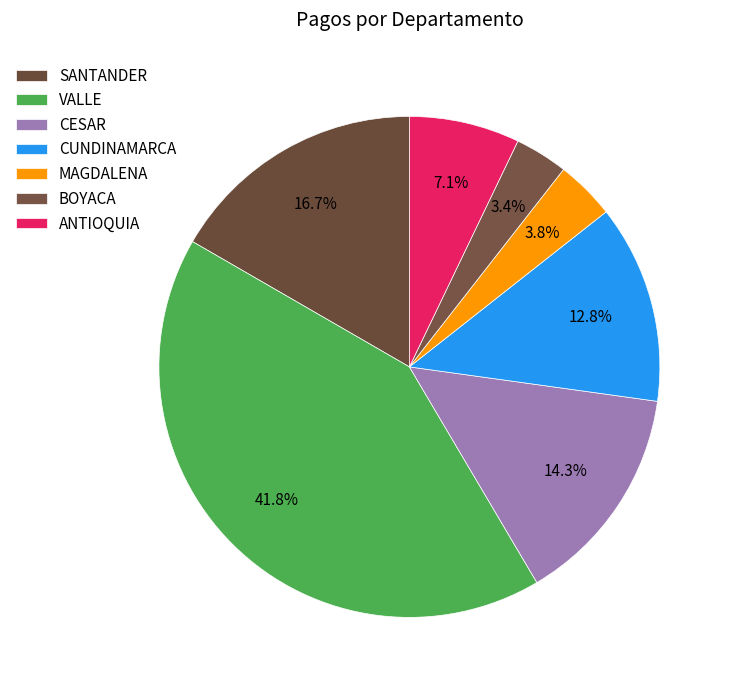

Rank the categories by value from highest to lowest.

VALLE, SANTANDER, CESAR, CUNDINAMARCA, ANTIOQUIA, MAGDALENA, BOYACA